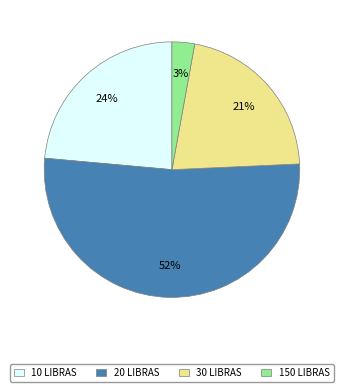

The 150 LIBRAS slice represents 3% of the pie. True or false?

True